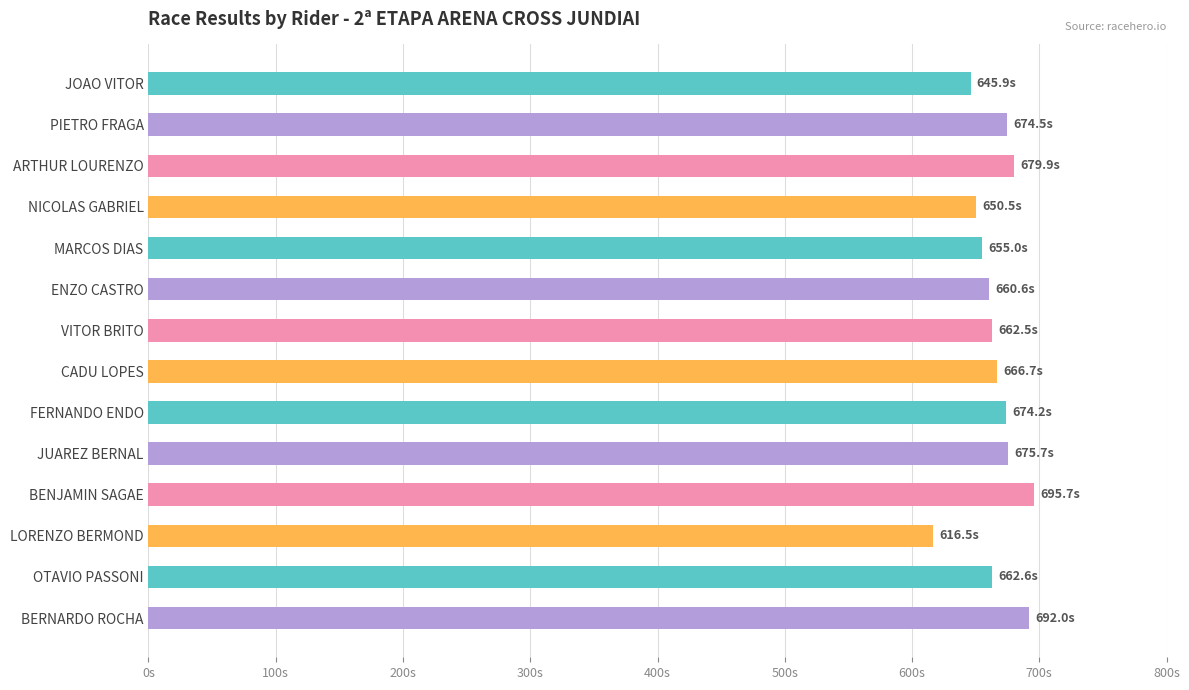

How many distinct data groups are displayed?

1